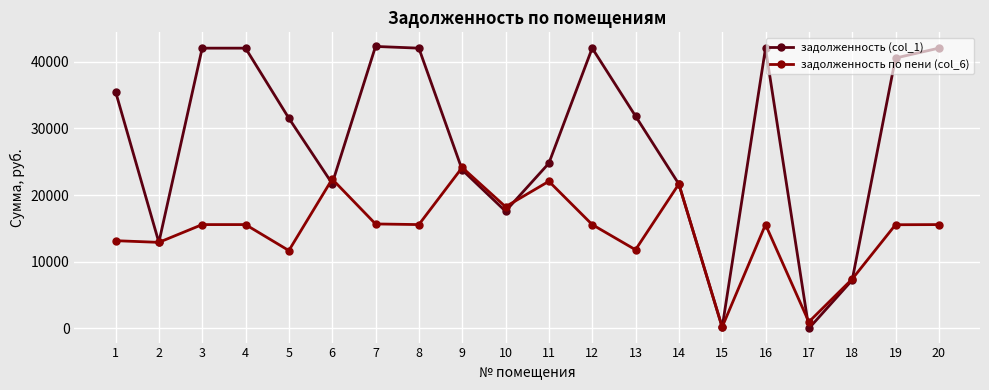

What is the value of the задолженность (col_1) point at the 13th from the left?

31851.2